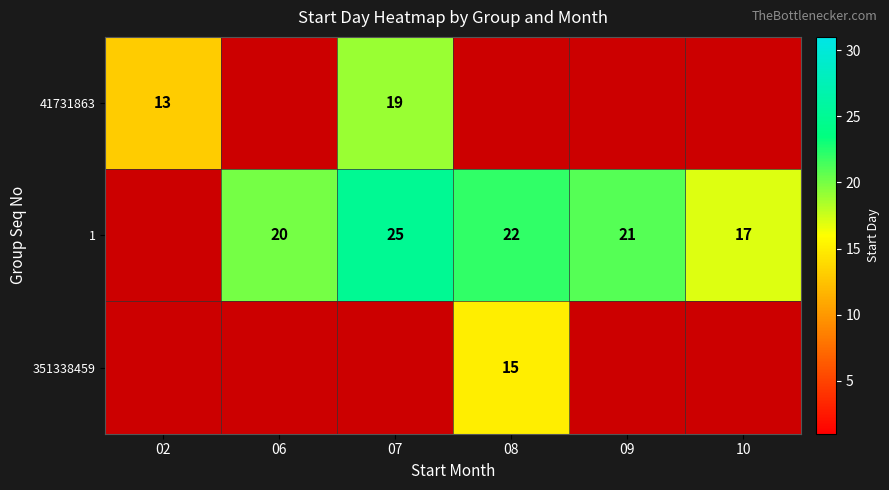

True or false: 1 has a value of 21 at 09.

True